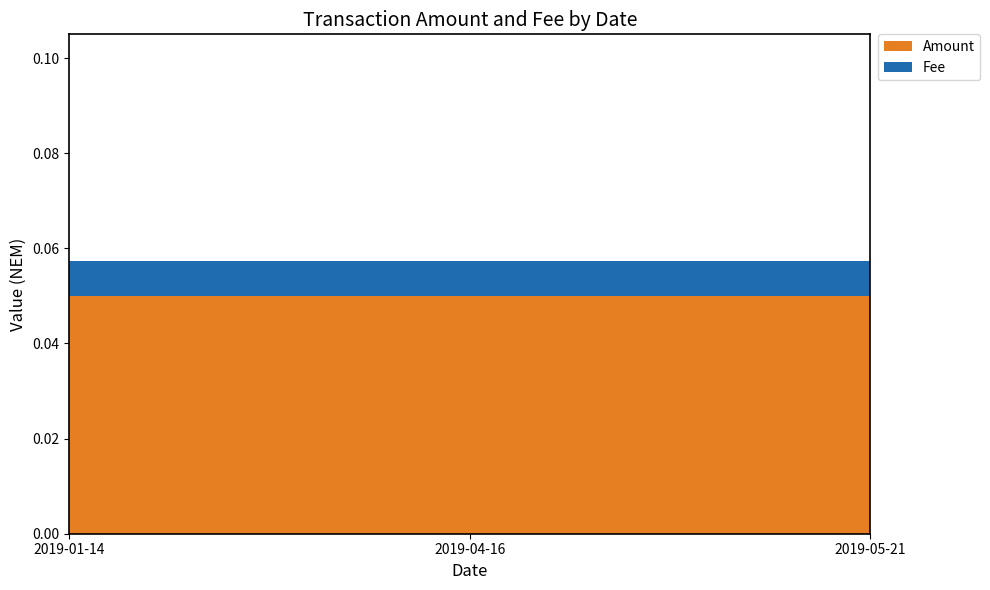

Reading left to right, what are all the values shown in this chart?

Amount: 2019-01-14=0.1	2019-04-16=0.1	2019-05-21=0.1
Fee: 2019-01-14=0.0	2019-04-16=0.0	2019-05-21=0.0